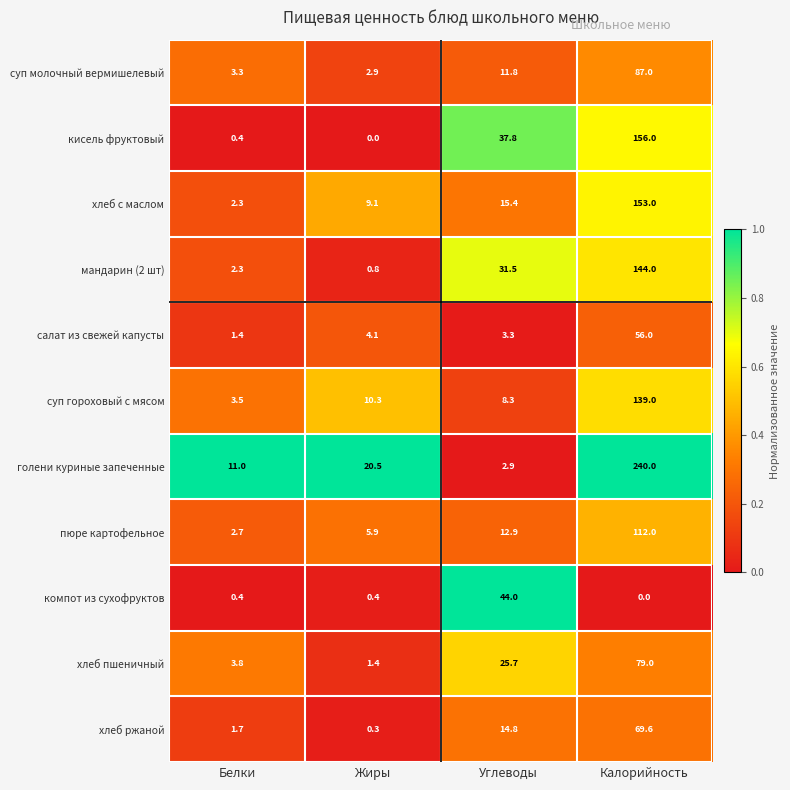

At how many categories does at least one series exceed 15?

3